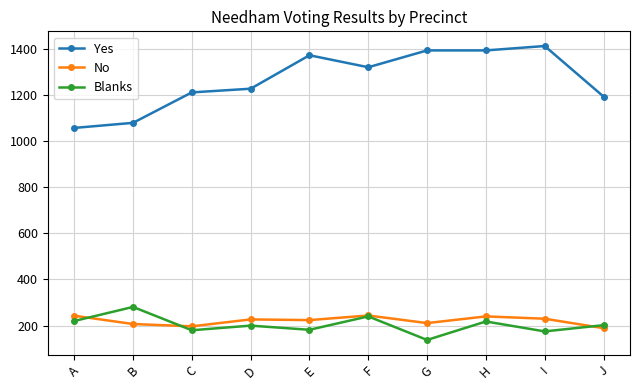

What are all the series names shown in the legend?

Yes, No, Blanks